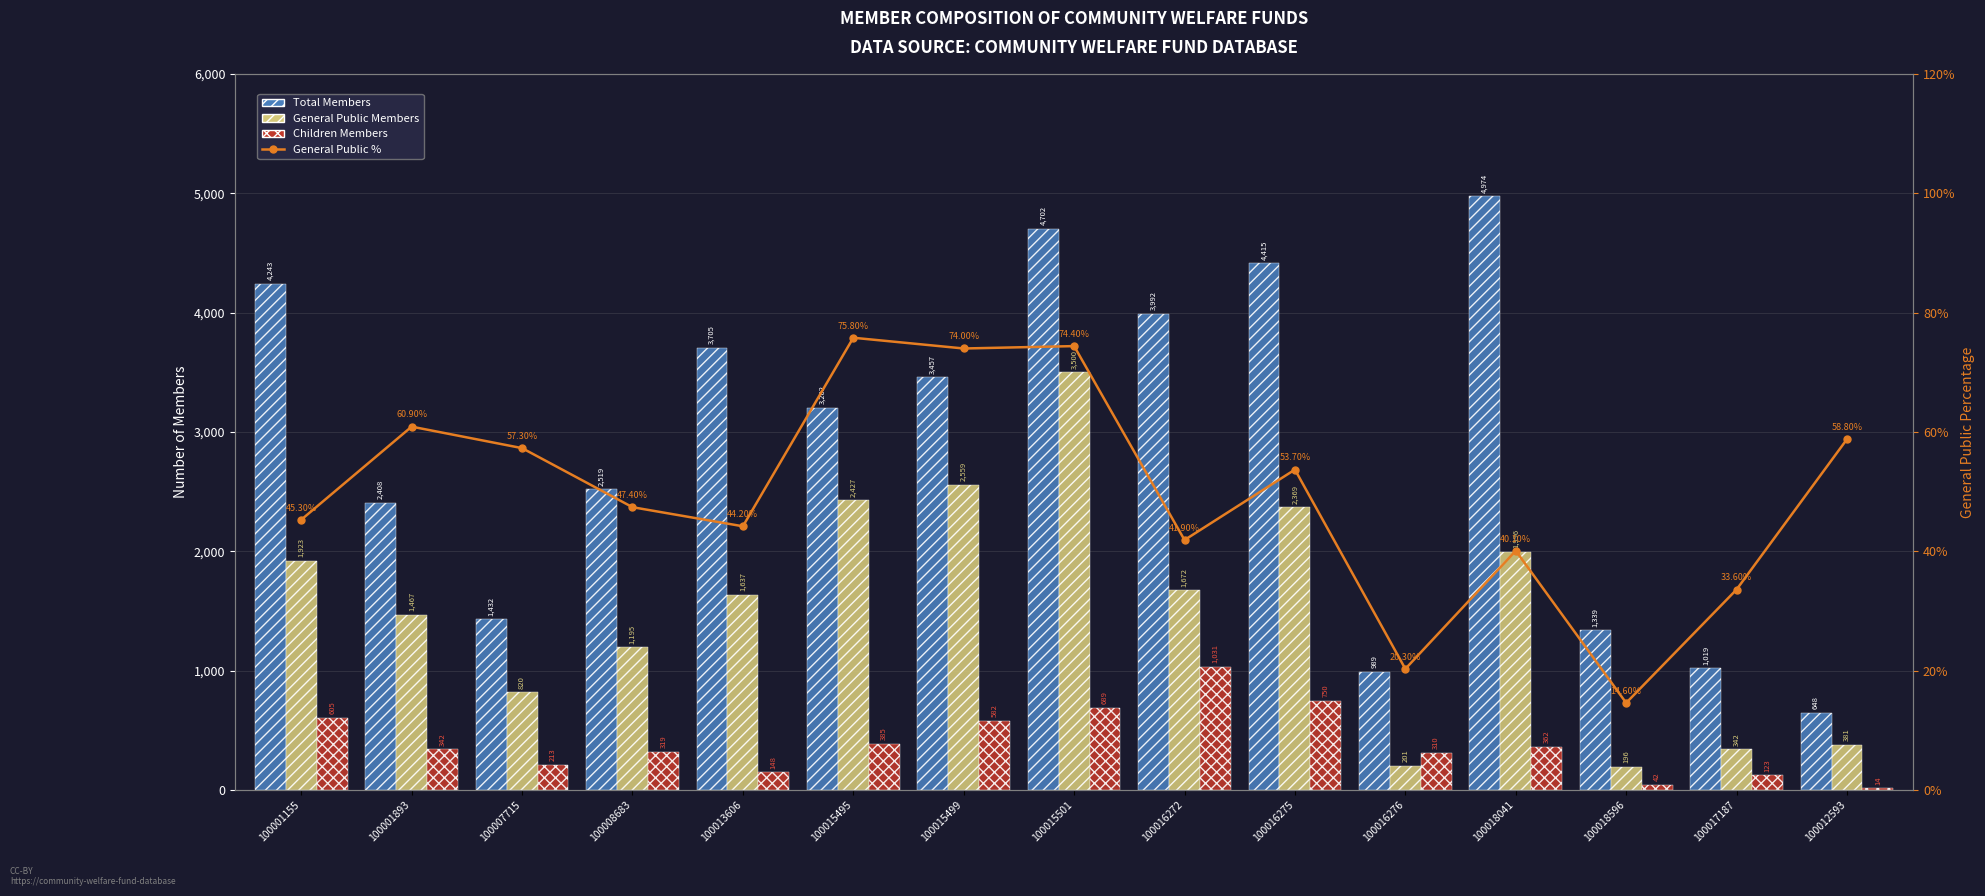

Between 100015499 and 100017187, which series saw the biggest shift?

Total Members